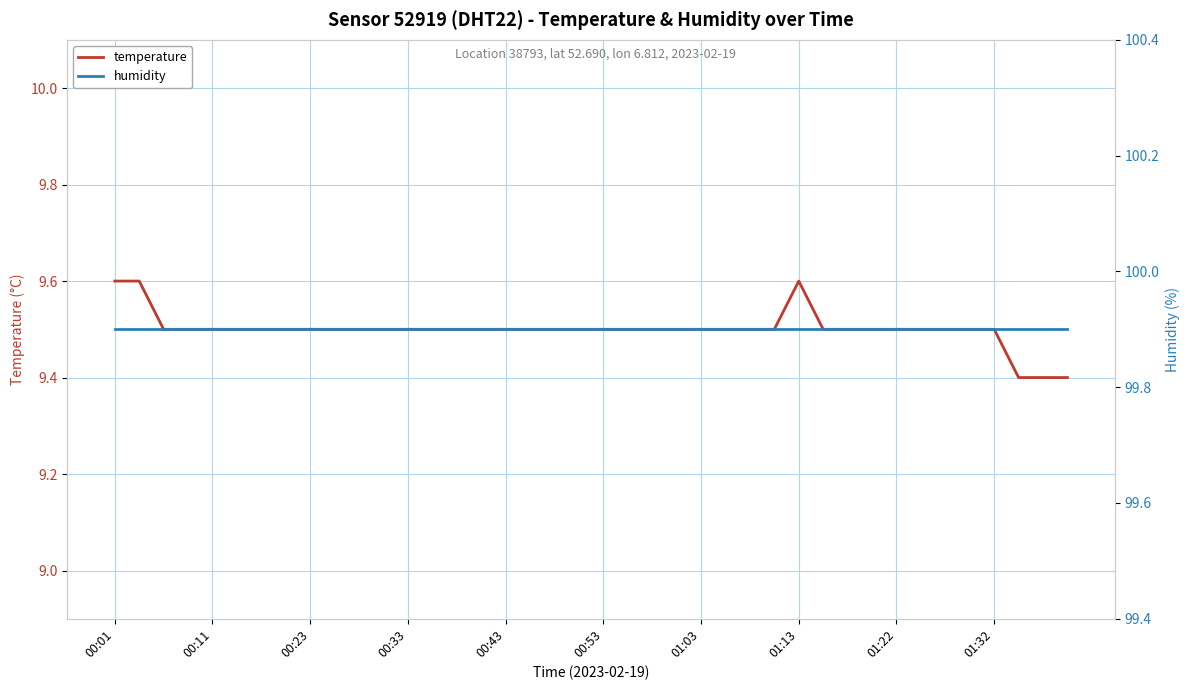

What is the maximum value for temperature?

9.6